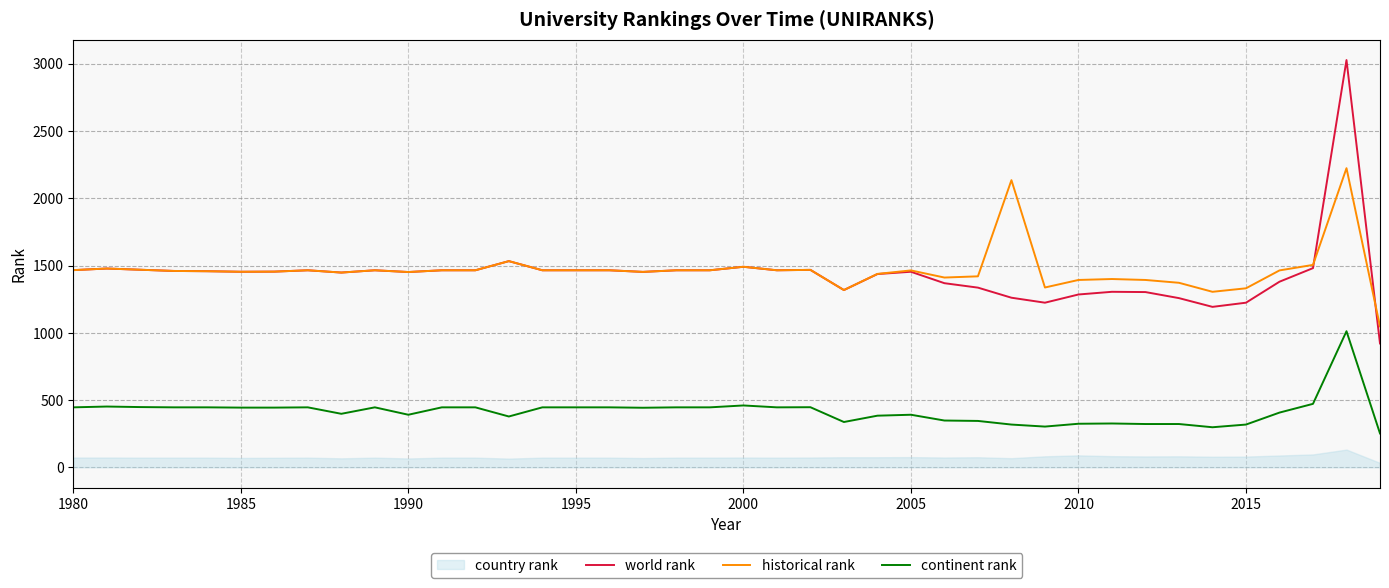

True or false: historical rank has a value of 673 at 1985.

False